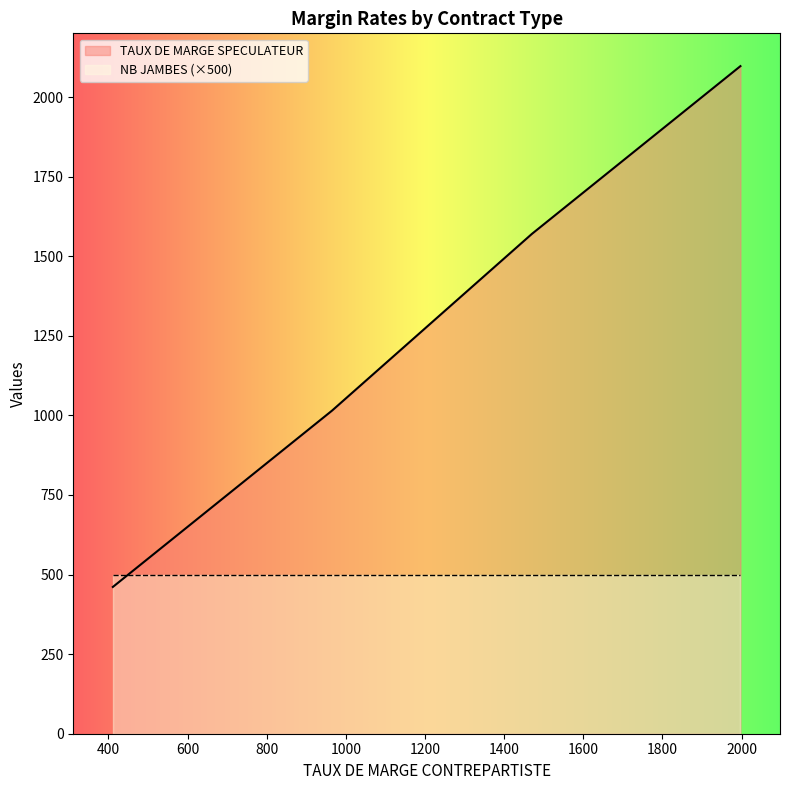

The value of TAUX DE MARGE SPECULATEUR at 1997 is 2929. True or false?

False